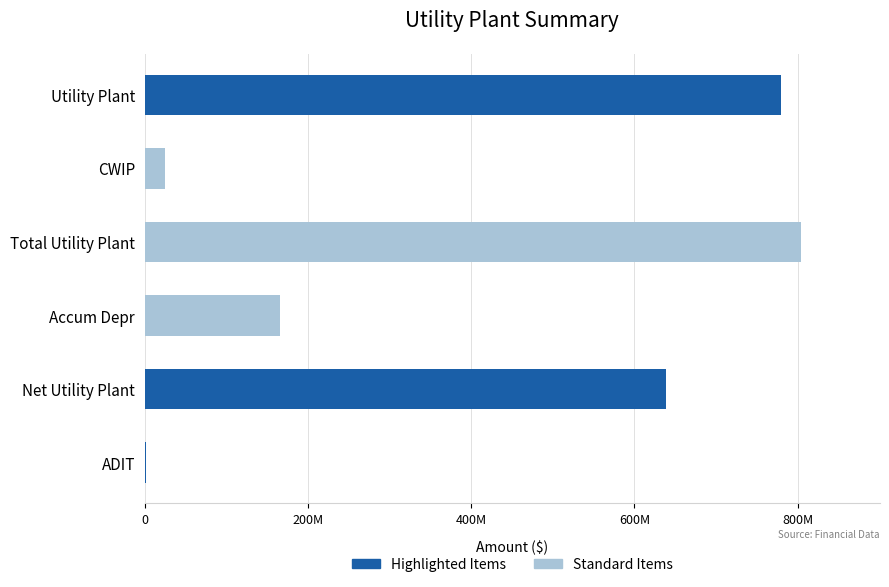

What is the sum of all values?

2414811642